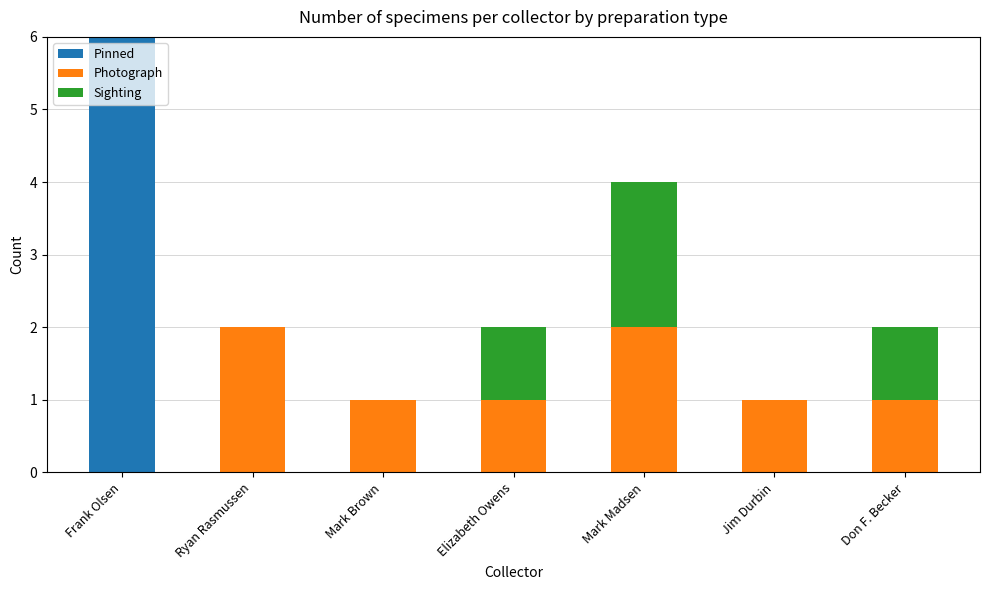

What is the total value across all series at Don F. Becker?

2